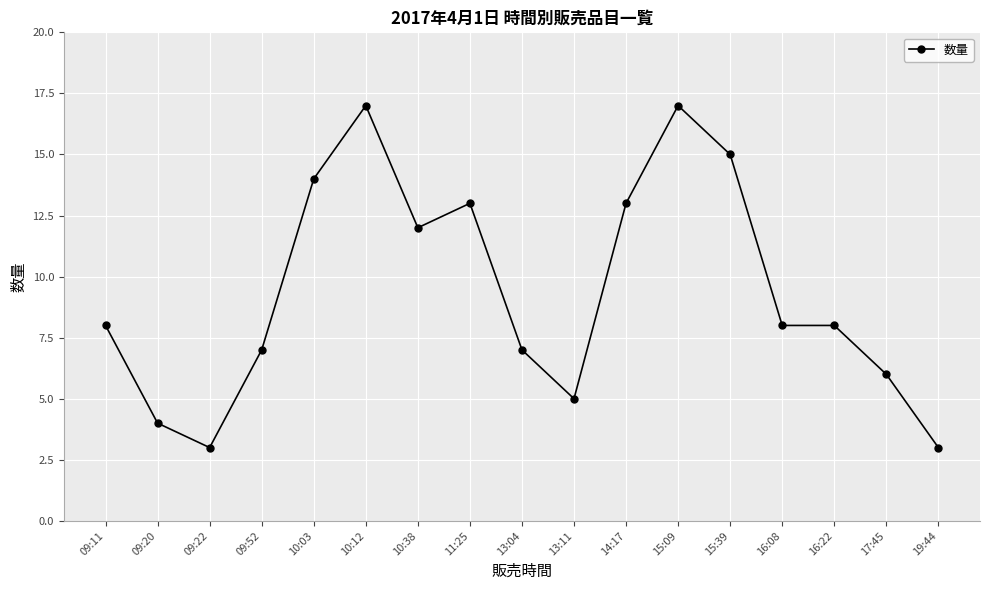

What is the smallest value displayed?

3